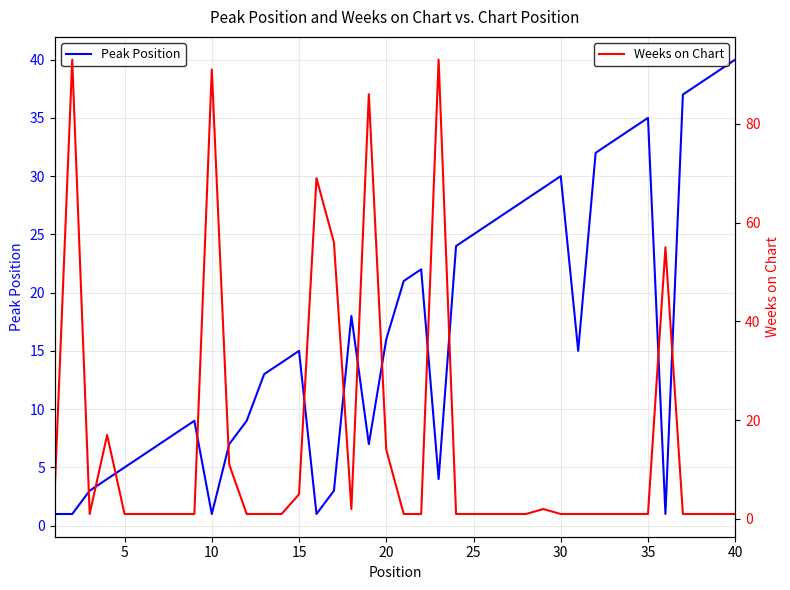

How many times do Peak Position and Weeks on Chart cross each other?

13